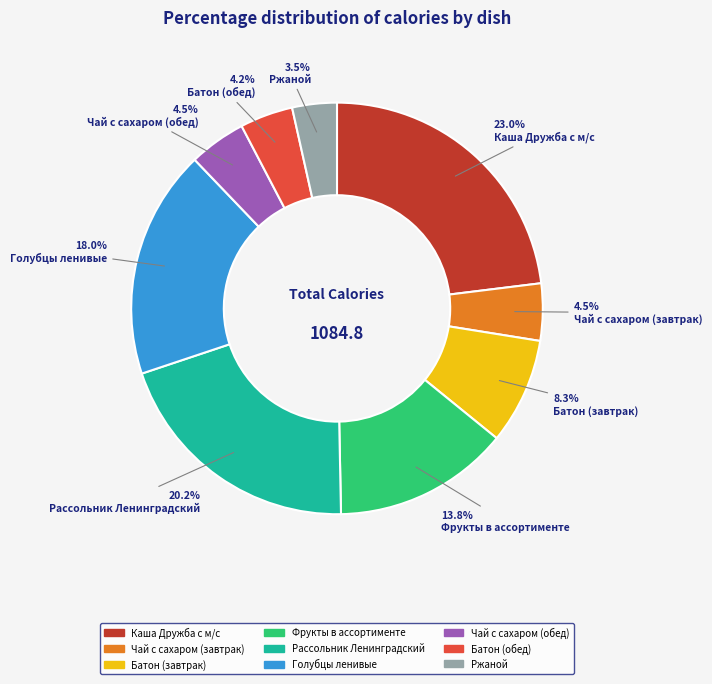

Does Чай с сахаром (обед) represent more than half of the total?

No